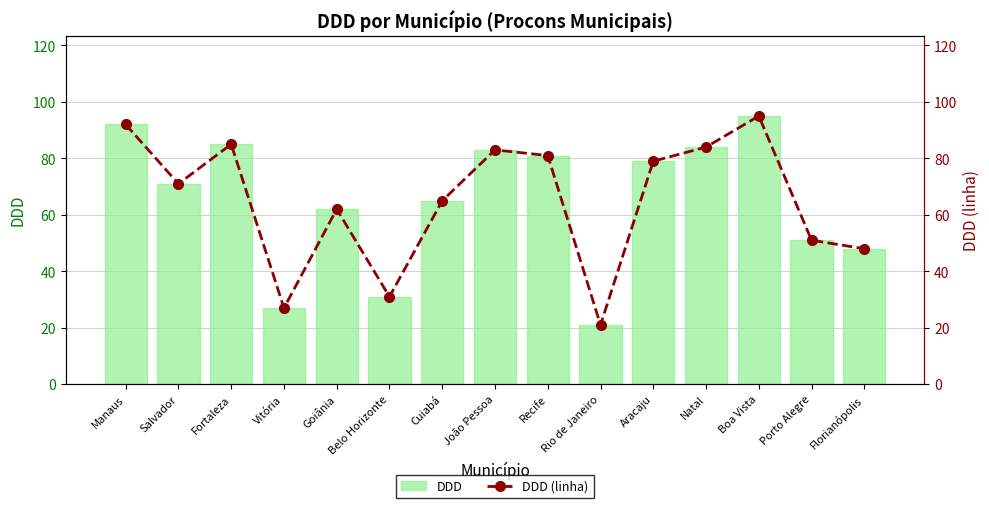

Reading right to left, extract all data points from this chart.

DDD: 48	51	95	84	79	21	81	83	65	31	62	27	85	71	92
DDD (linha): 48	51	95	84	79	21	81	83	65	31	62	27	85	71	92